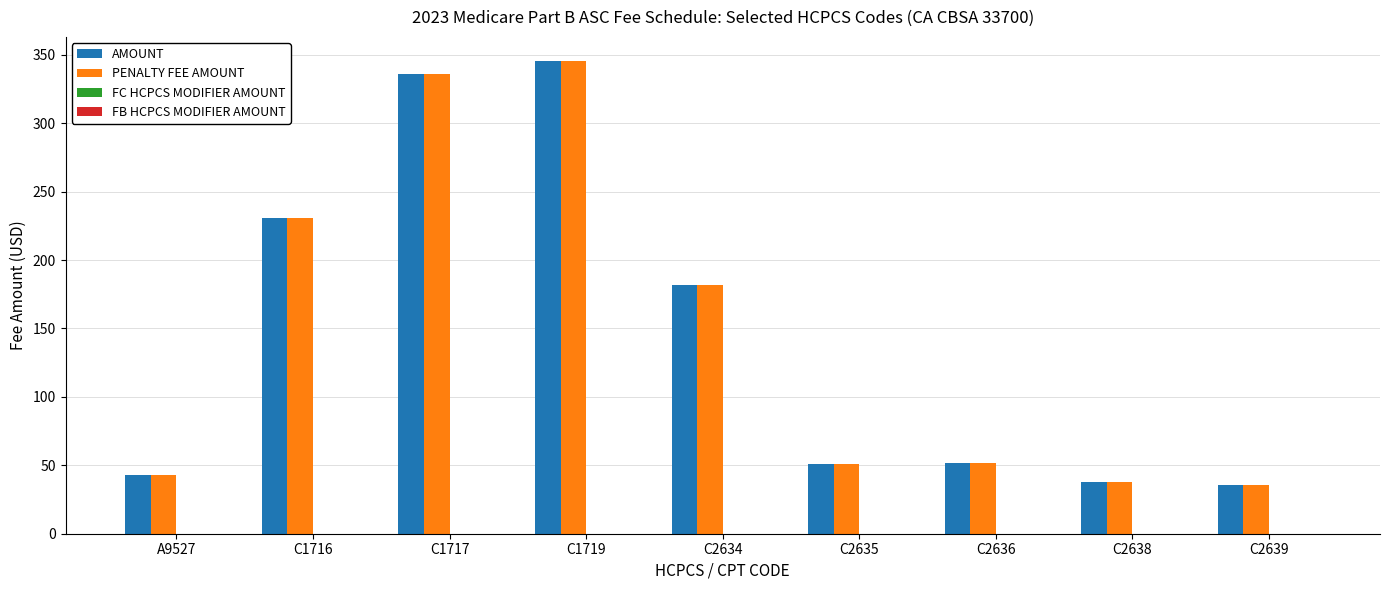

At which category is the sum across all series the highest?

C1719